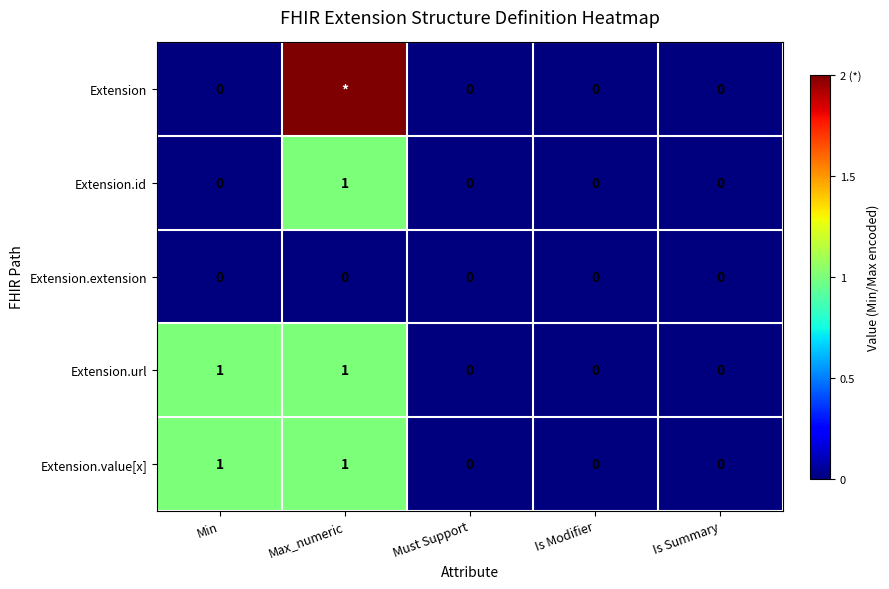

Is it true that Extension.extension equals 0 at Is Summary?

True